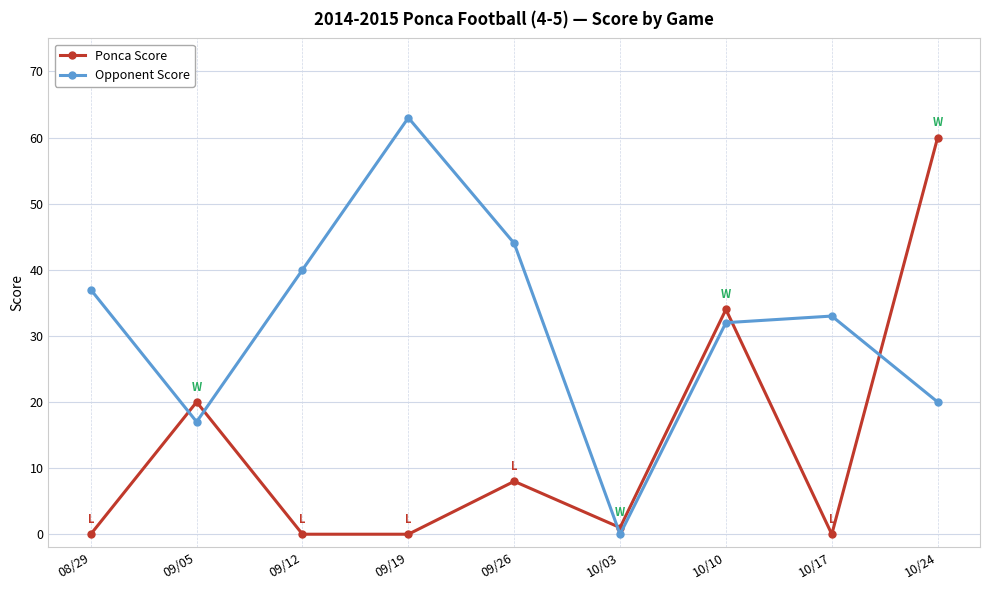

True or false: Opponent Score has a value of 9 at 09/26.

False